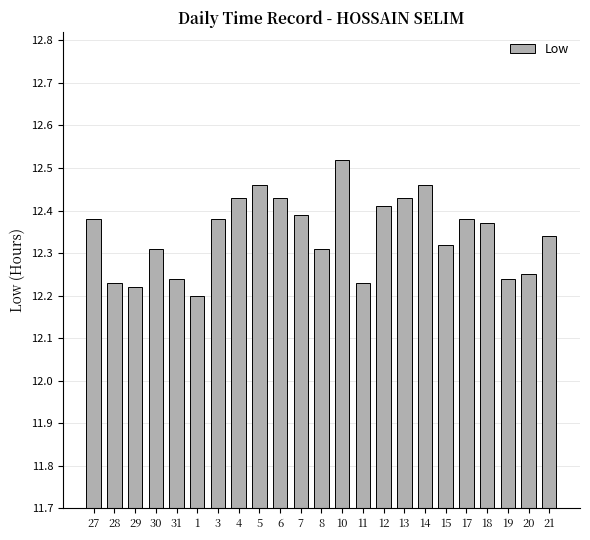

Is it true that the value at 10 is 5.7?

False